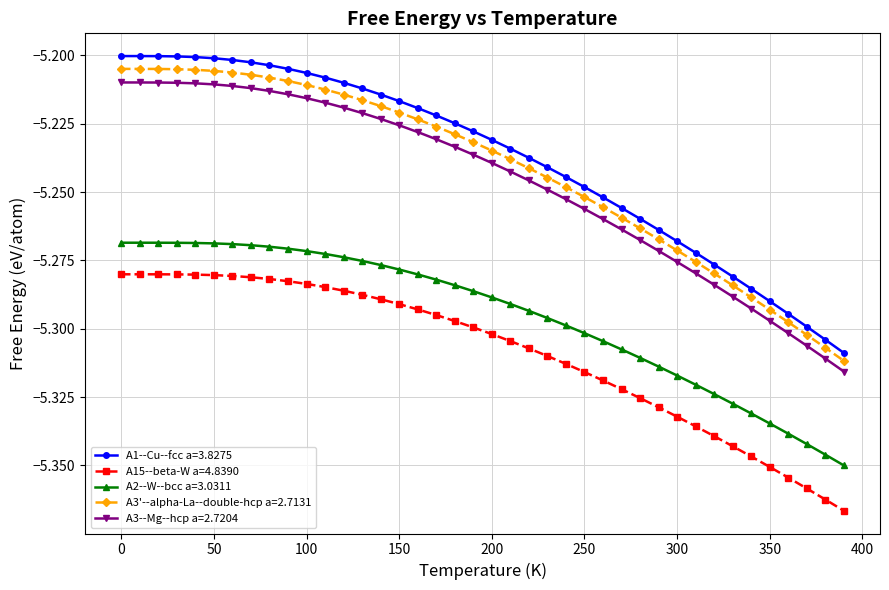

Which series has the largest total across all categories?

A1--Cu--fcc a=3.8275